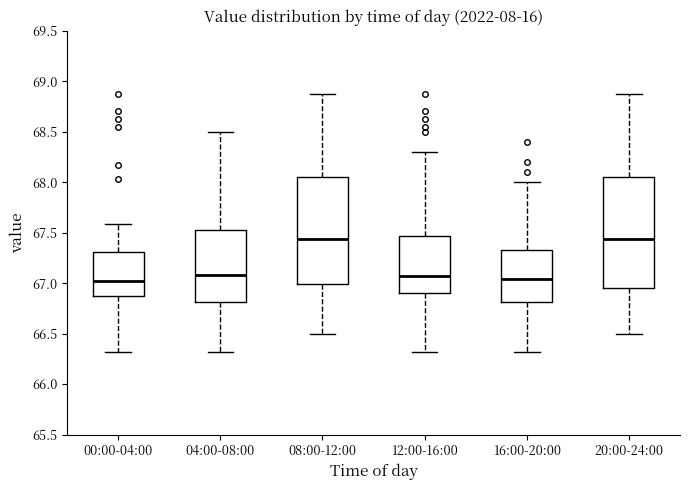

Reading left to right, transcribe this box plot: for each box, give where its median line is, the range the box spans, and where its two whiskers end, as read against the y-axis. The values are not printed on the chart, so give them approximately, as read against the axis.

00:00-04:00: median 67.05, box 66.85 to 67.30, whiskers 66.30 to 67.60
04:00-08:00: median 67.10, box 66.80 to 67.55, whiskers 66.30 to 68.50
08:00-12:00: median 67.45, box 67.00 to 68.05, whiskers 66.50 to 68.85
12:00-16:00: median 67.10, box 66.90 to 67.45, whiskers 66.30 to 68.30
16:00-20:00: median 67.05, box 66.80 to 67.35, whiskers 66.30 to 68.00
20:00-24:00: median 67.45, box 66.95 to 68.05, whiskers 66.50 to 68.85